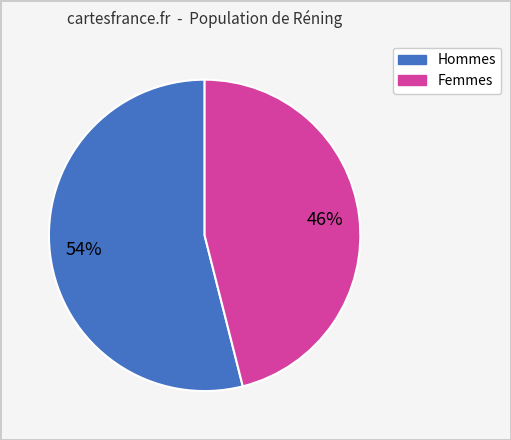

Is there a majority slice in this chart?

Yes